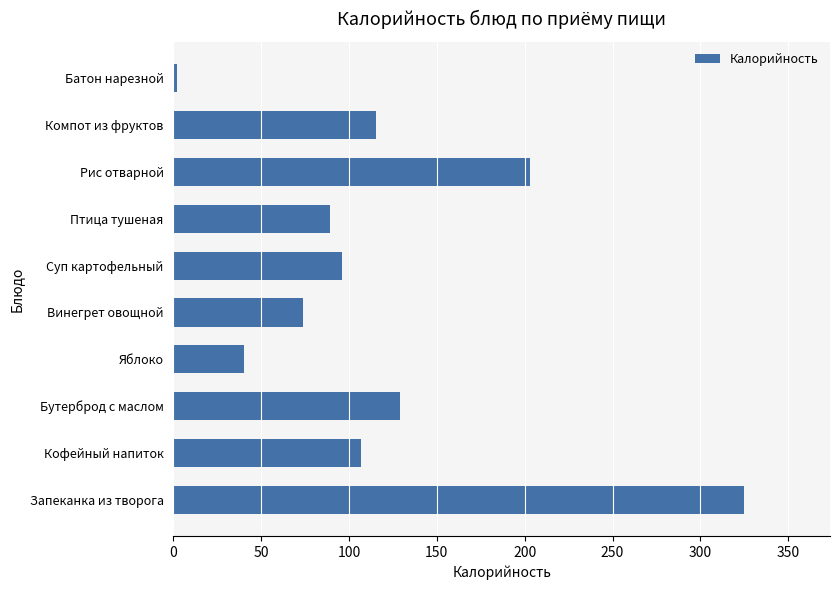

How many data points are above 106?

5